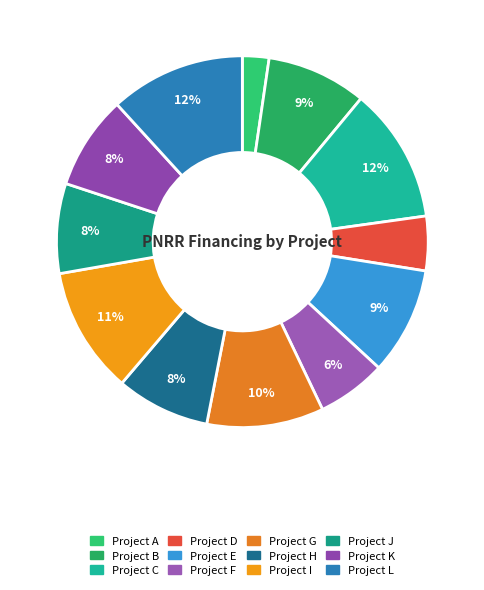

Which slice is the smallest?

Project A